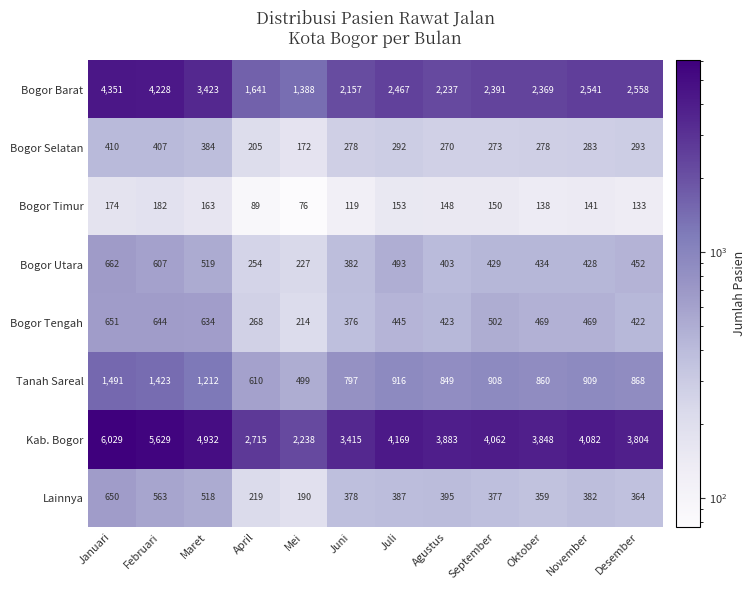

What is the sum of all Bogor Timur values?

1666